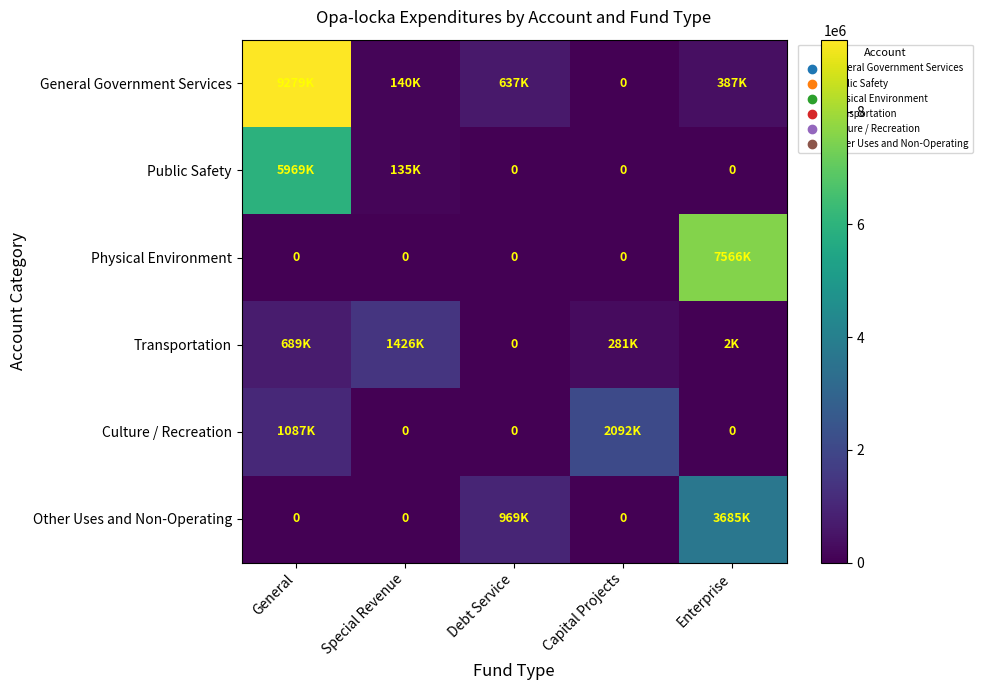

What is the total value across all series at Capital Projects?

2373640